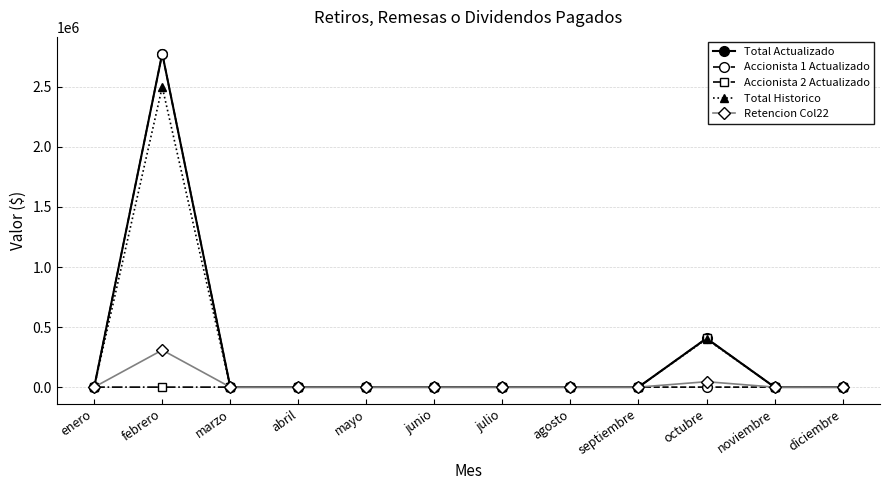

At which category is the sum across all series the highest?

febrero